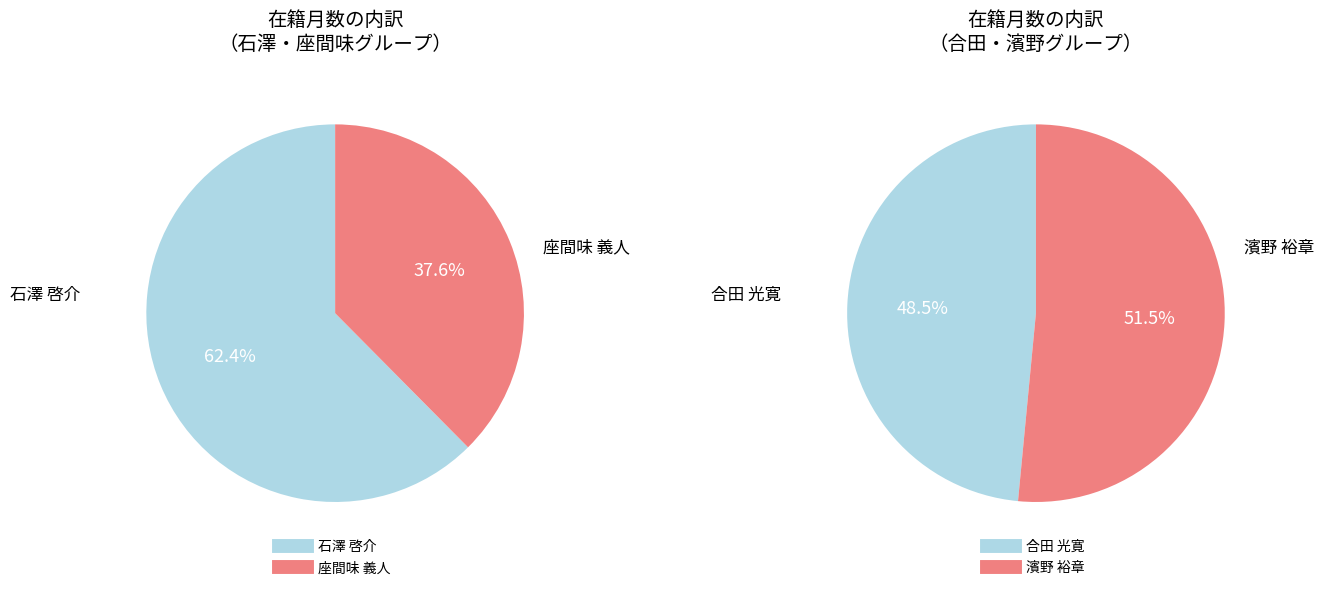

What is the change in value from 石澤 啓介 to 濱野 裕章?

-57